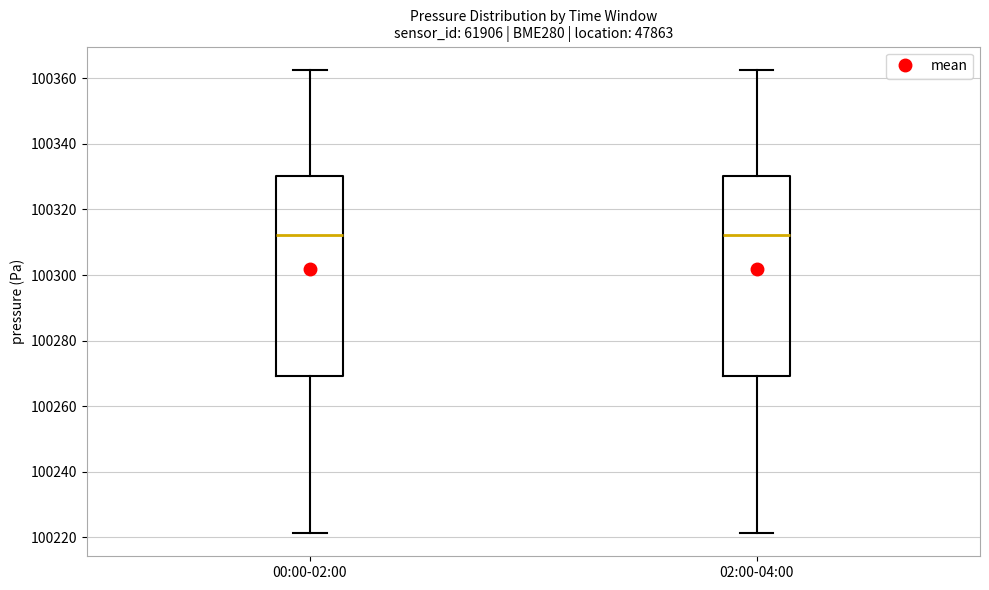

Where does the lower whisker of the box for 00:00-02:00 end on the y-axis? The values are not printed on the chart, so give them approximately, as read against the axis.

100222